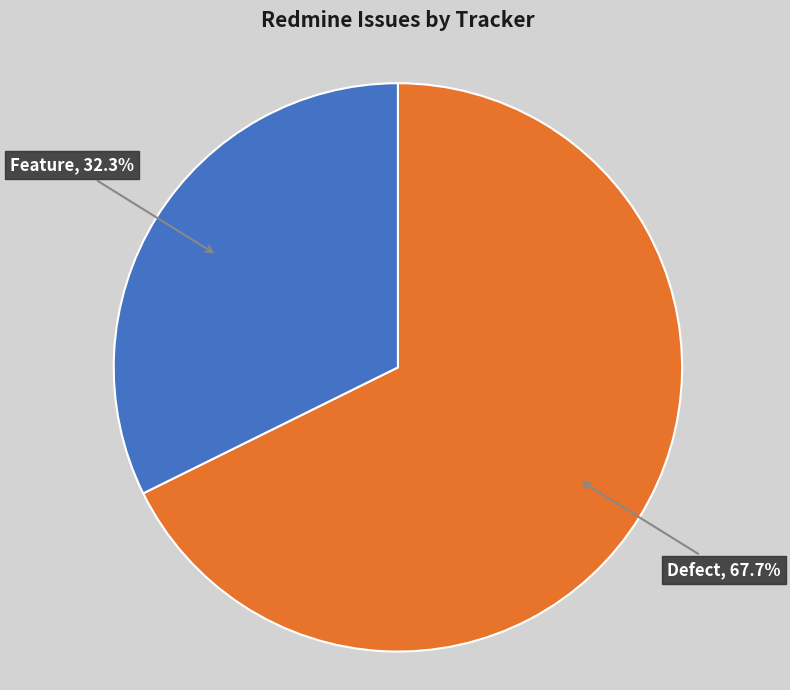

To the nearest percent, what percentage of the pie is Feature?

32%